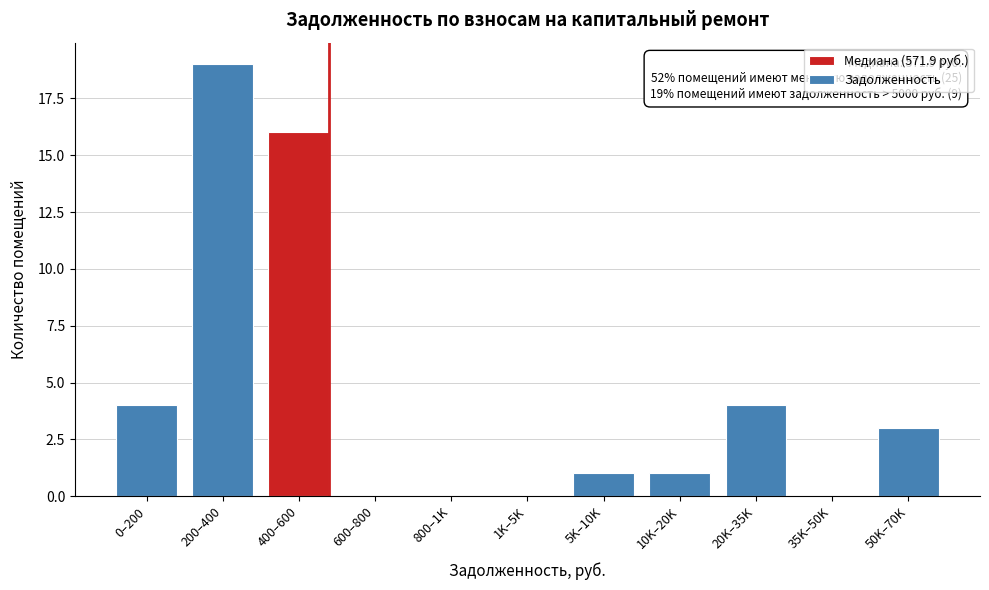

Reading left to right, transcribe all the data shown in this chart.

0–200=4	200–400=19	400–600=16	600–800=0	800–1K=0	1K–5K=0	5K–10K=1	10K–20K=1	20K–35K=4	35K–50K=0	50K–70K=3